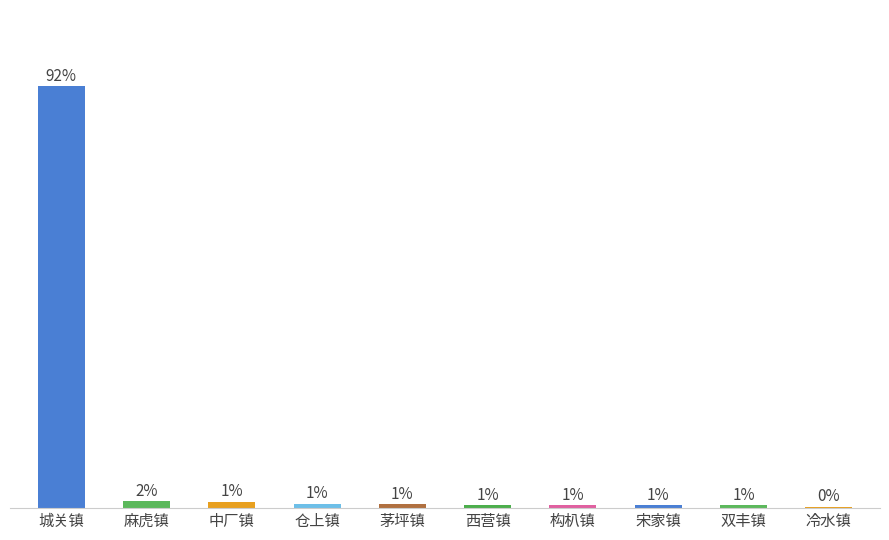

Between 城关镇 and 冷水镇, which is larger?

城关镇